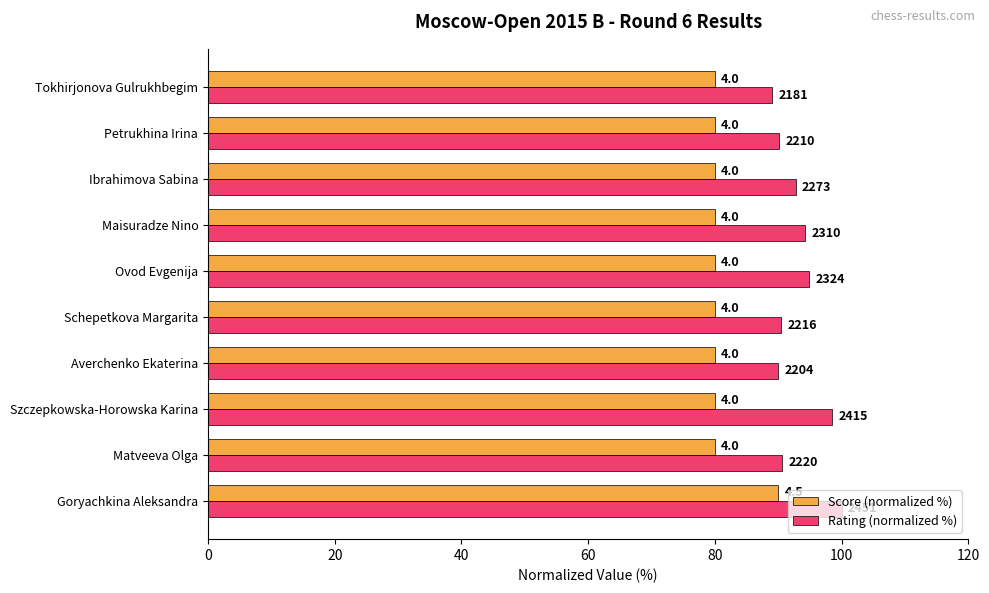

What are all the series names shown in the legend?

Score (normalized %), Rating (normalized %)